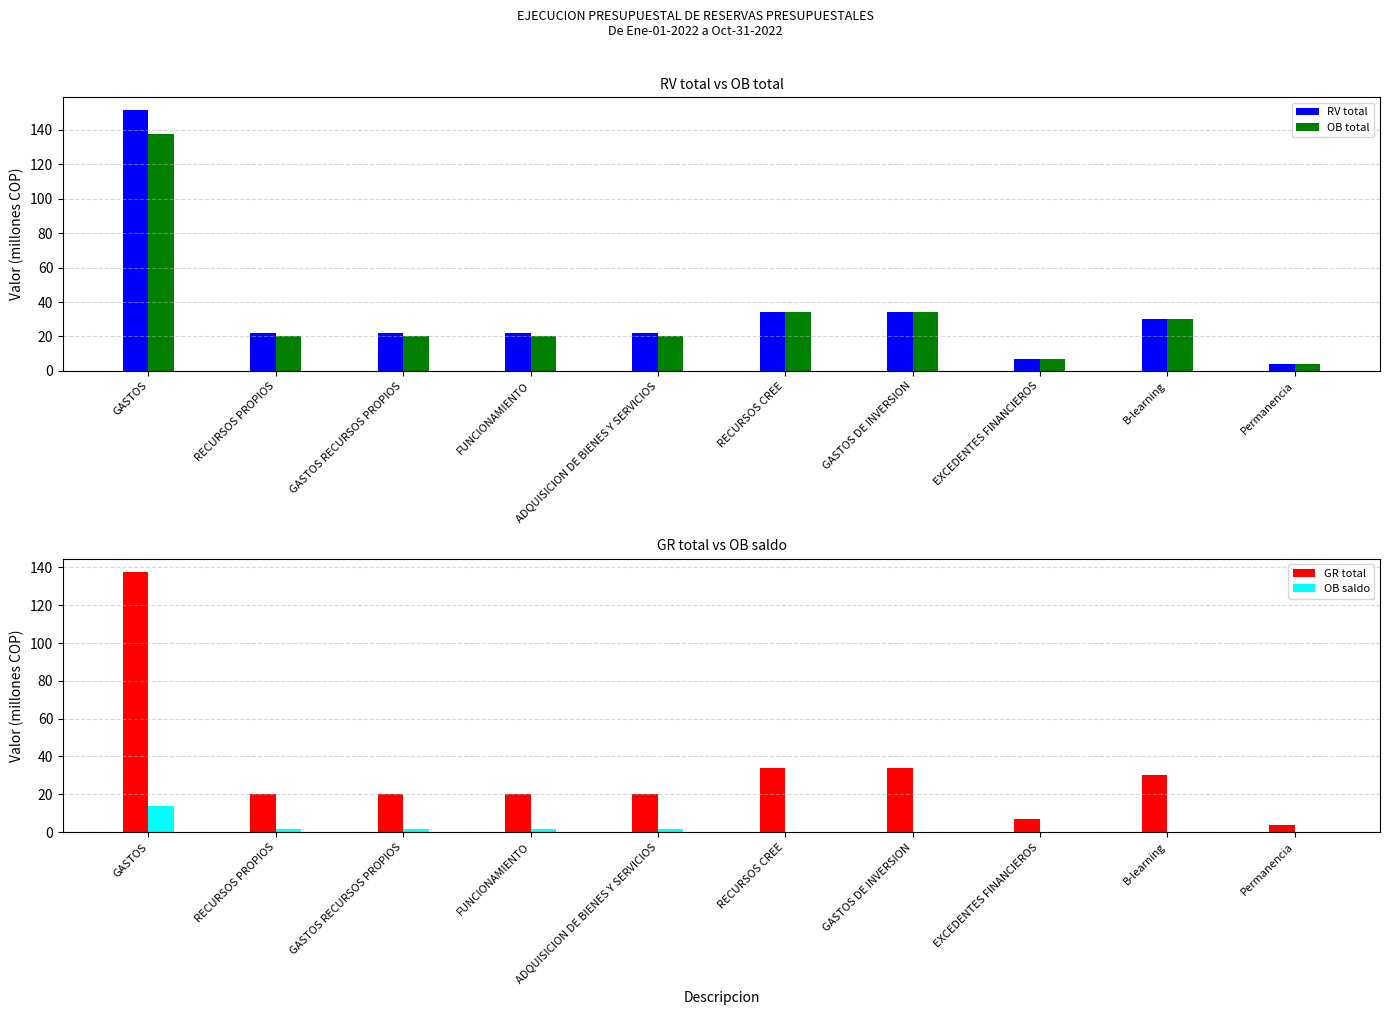

The GR total series shows 7.2 at EXCEDENTES FINANCIEROS. True or false?

True